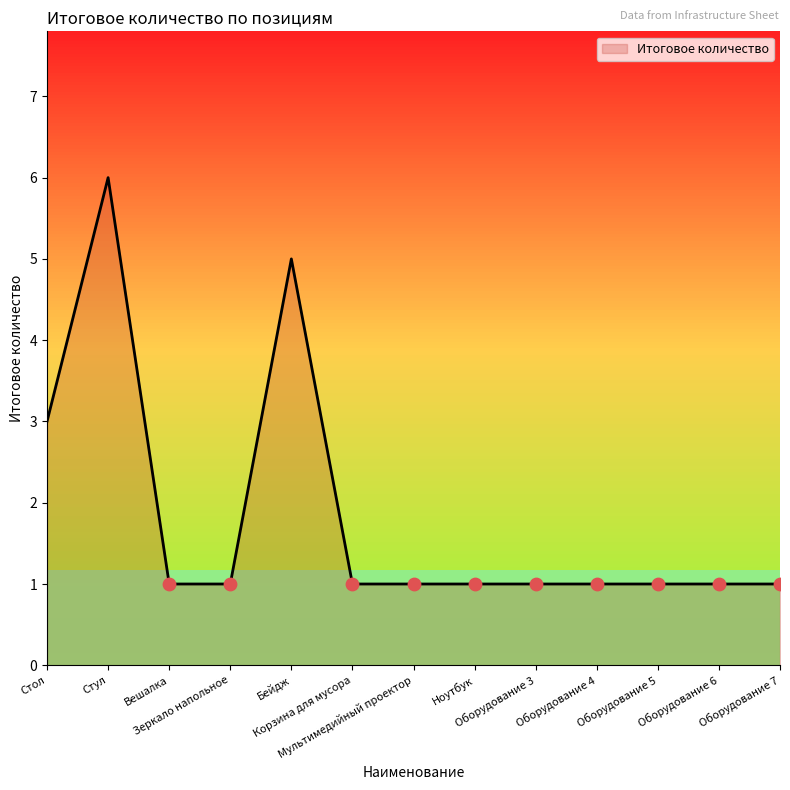

What is the ratio of the value at Стул to the value at Ноутбук?

6.0